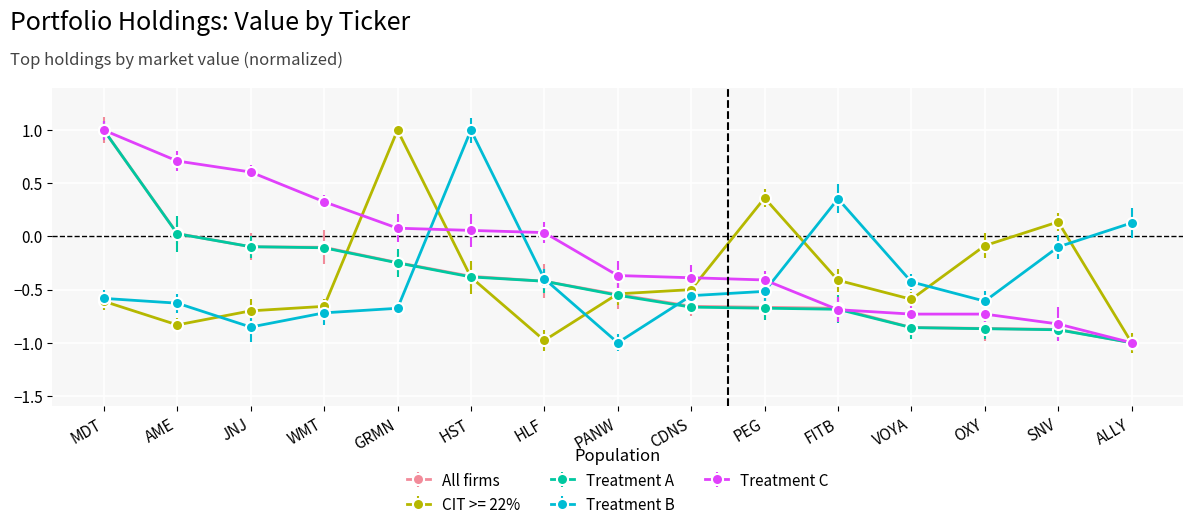

The Treatment A series shows -0.7 at FITB. True or false?

True